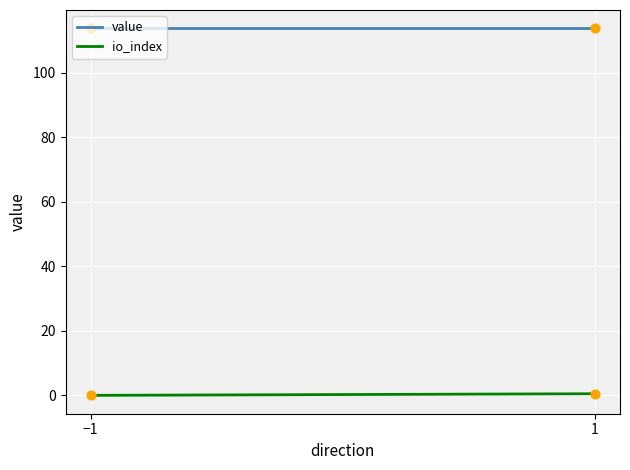

At how many categories does at least one series exceed 98?

2